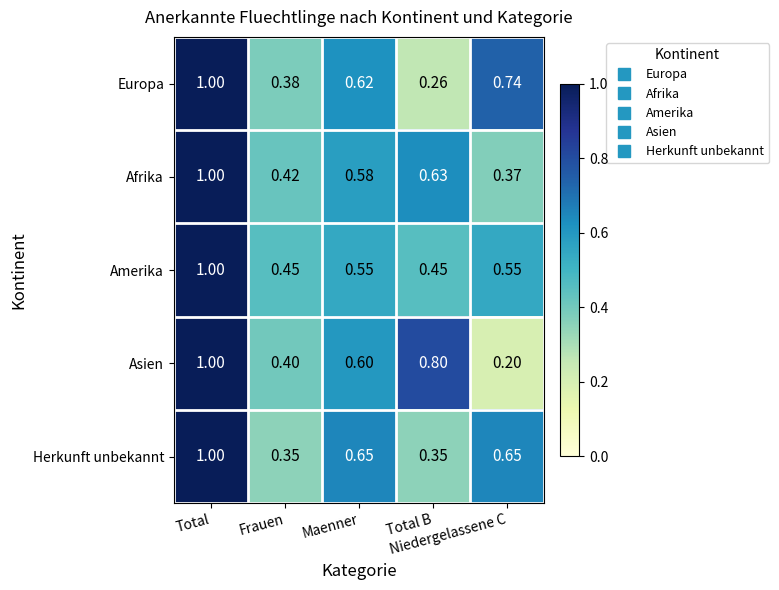

Which series has the largest range (max minus min)?

Asien